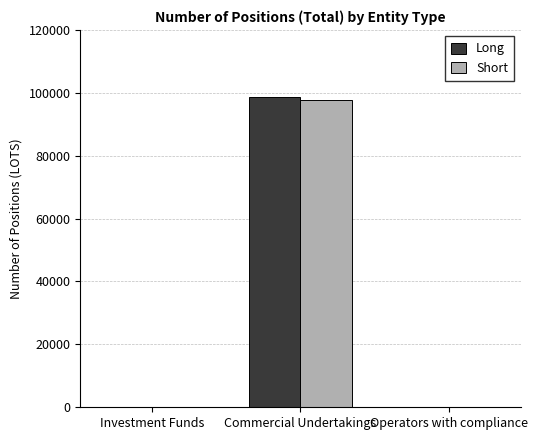

What are all the series names shown in the legend?

Long, Short